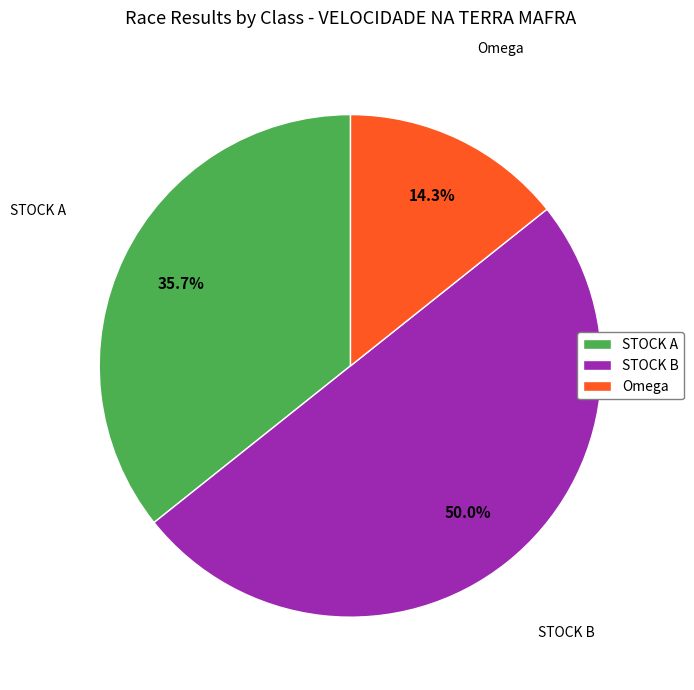

What percentage do STOCK A and STOCK B together represent?

85.7%